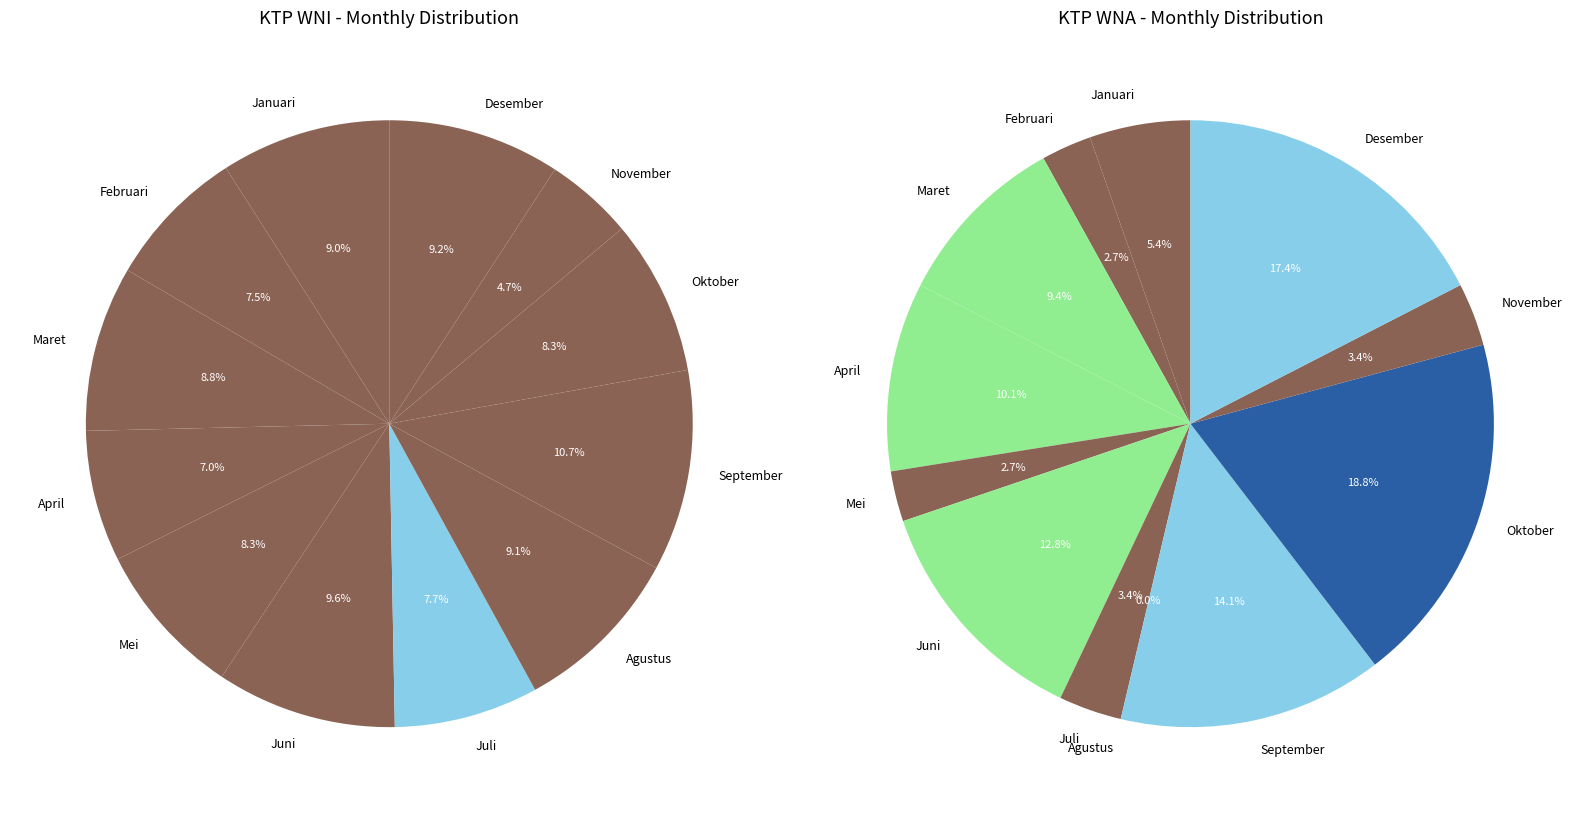

Do 9 and 11 together represent more than half of the pie?

No